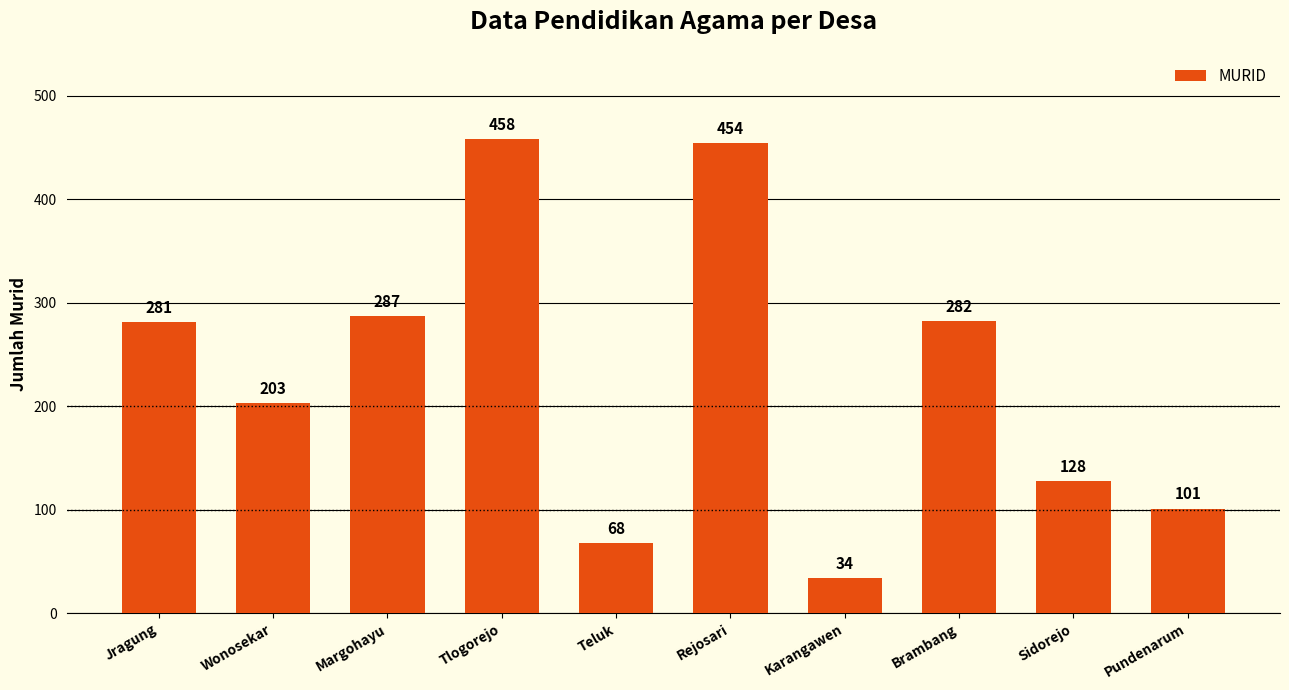

What is the smallest value displayed?

34